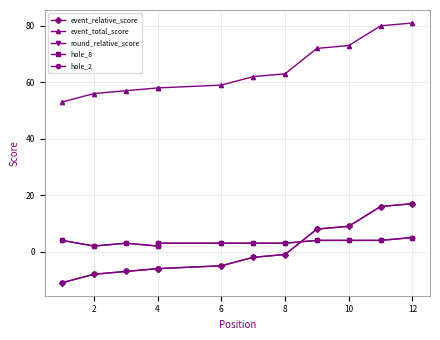

True or false: hole_2 and event_relative_score intersect in this chart.

True